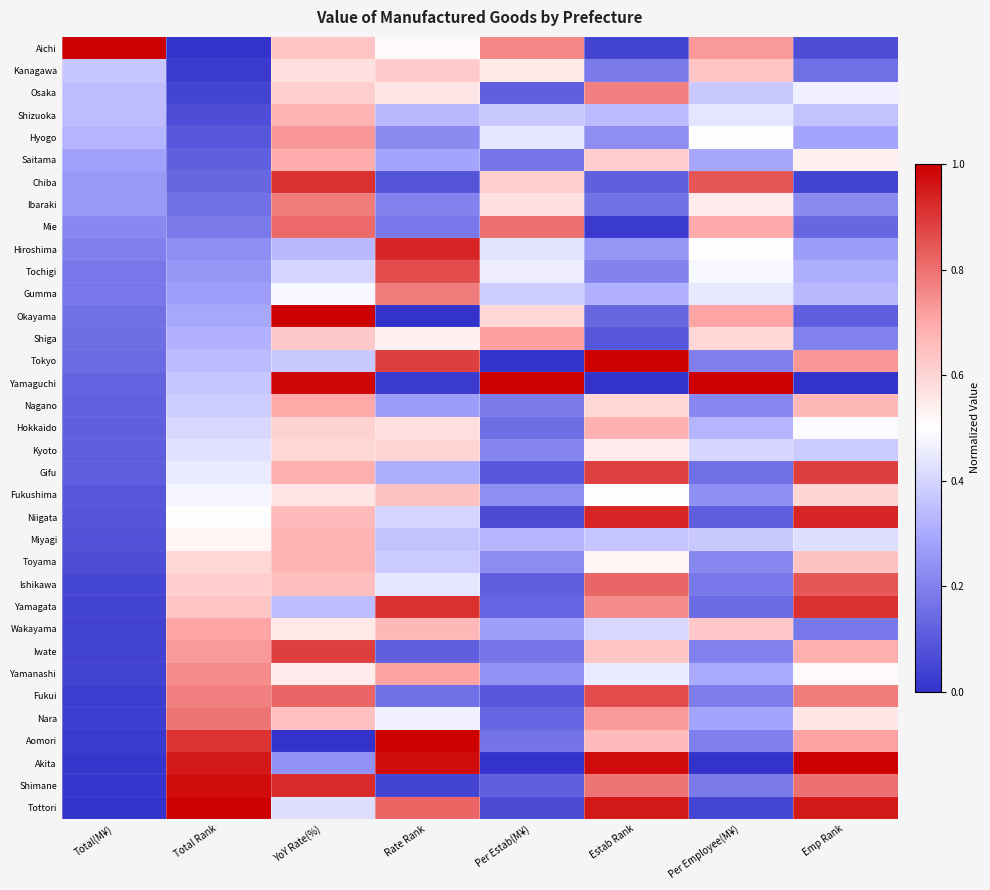

How many data points does each series have?

8